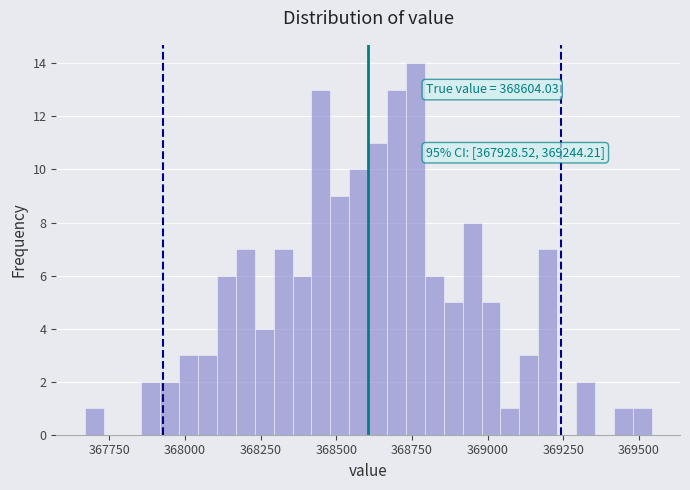

Around what value on the x-axis is the tallest bar? Give the approximate position of its centre, as read against the axis.

368750